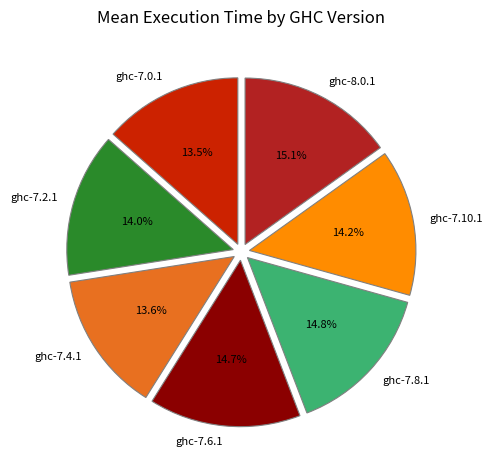

How many segments does this pie chart have?

7